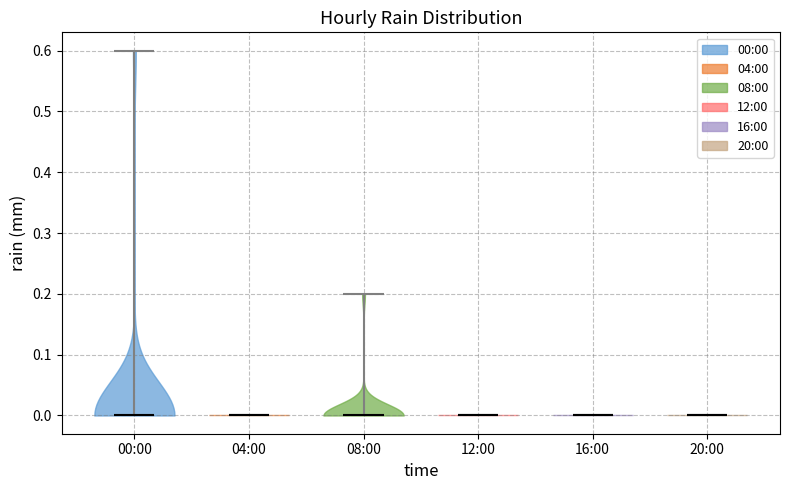

Reading left to right, read every violin against the y-axis: where its median line is, and the lowest and highest points it reaches. The values are not printed on the chart, so give them approximately, as read against the axis.

00:00: median line 0.0, lowest point 0.0, highest point 0.6
04:00: median line 0.0, lowest point 0.0, highest point 0.0
08:00: median line 0.0, lowest point 0.0, highest point 0.2
12:00: median line 0.0, lowest point 0.0, highest point 0.0
16:00: median line 0.0, lowest point 0.0, highest point 0.0
20:00: median line 0.0, lowest point 0.0, highest point 0.0